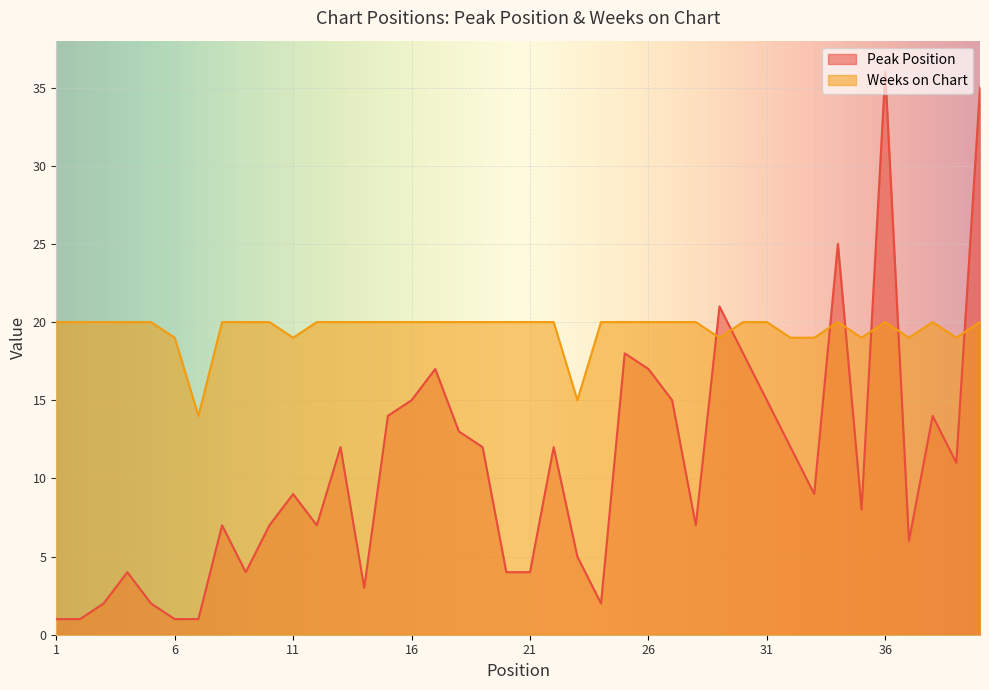

Where is Weeks on Chart nearest to the value 17?

6